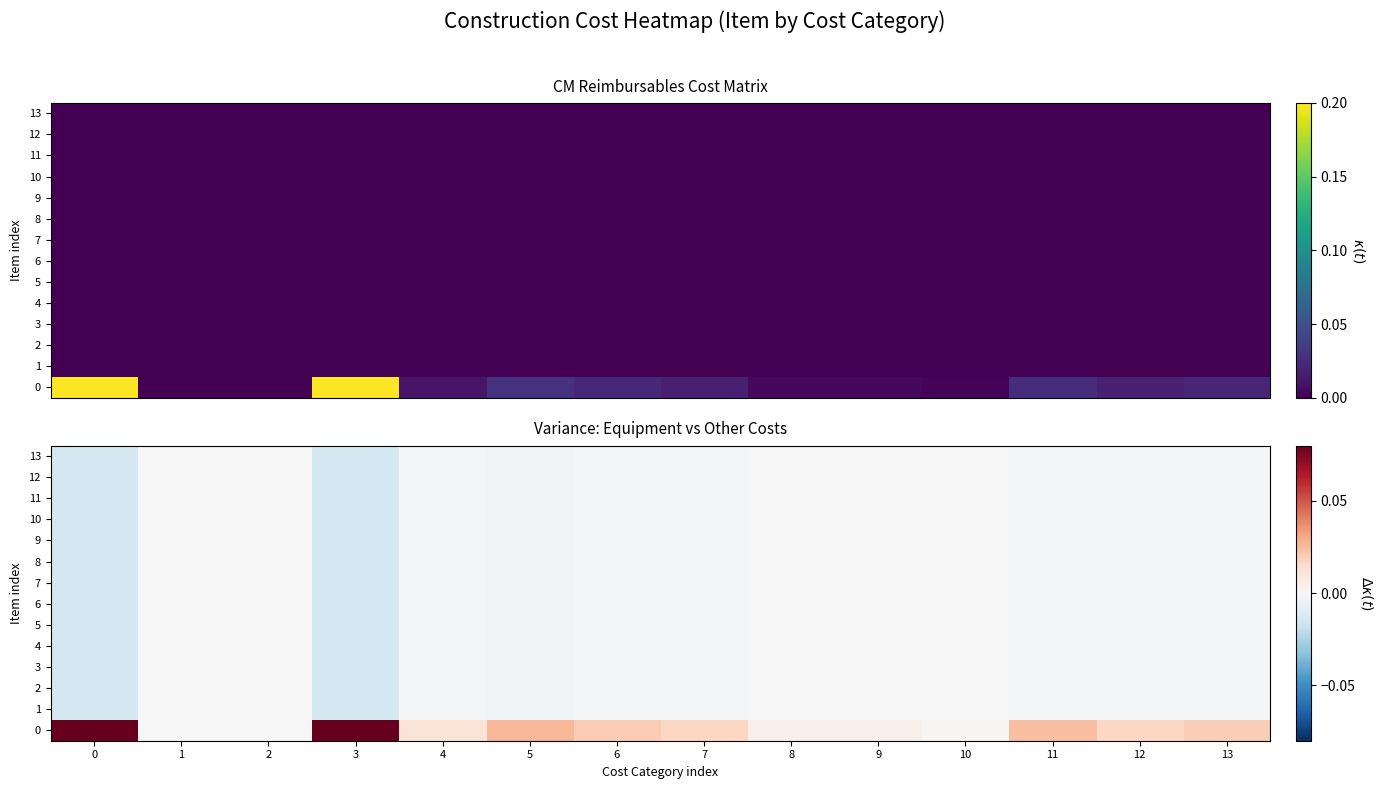

How many distinct data groups are displayed?

14